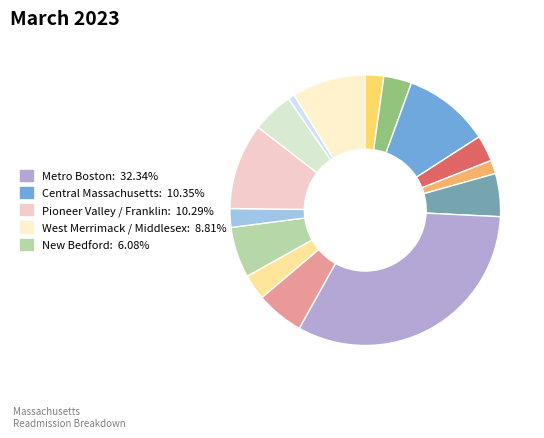

Count the number of slices in the pie.

15